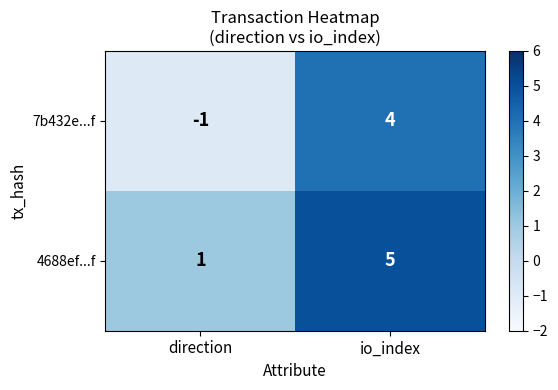

The value of 4688ef...f at direction is 1. True or false?

True